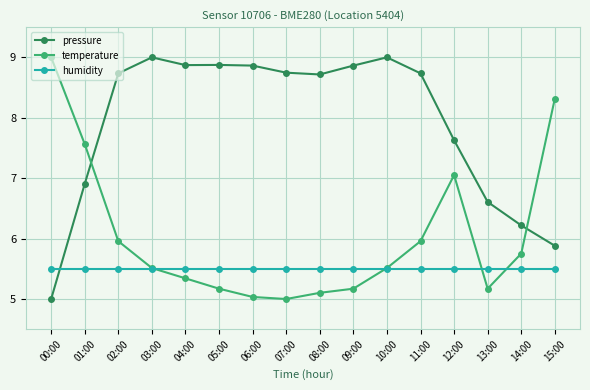

How many data points does each series have?

16